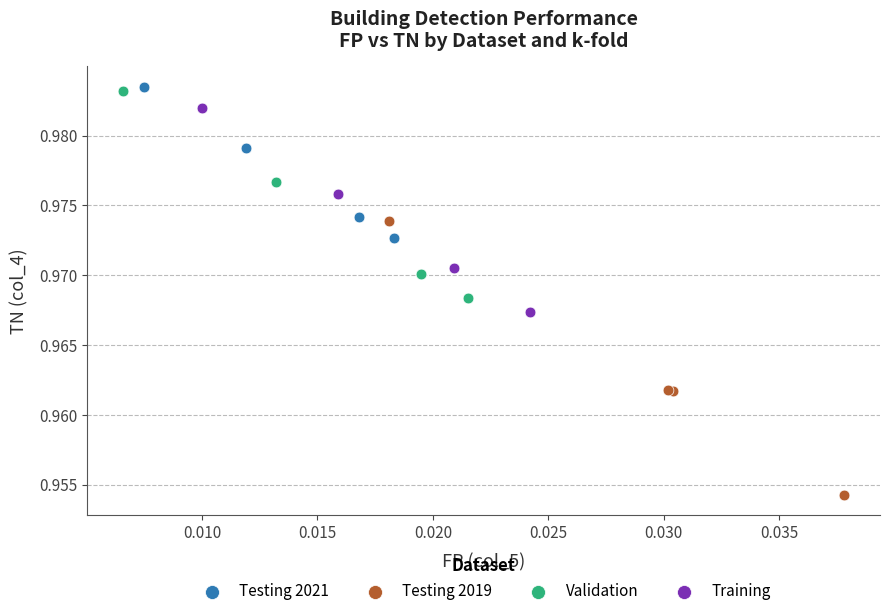

Which series reaches the maximum Y coordinate?

Testing 2021